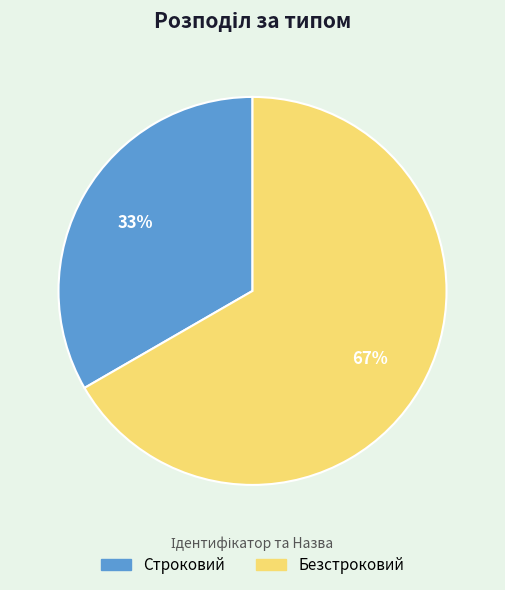

Combined, do Строковий and Безстроковий account for over 50%?

Yes